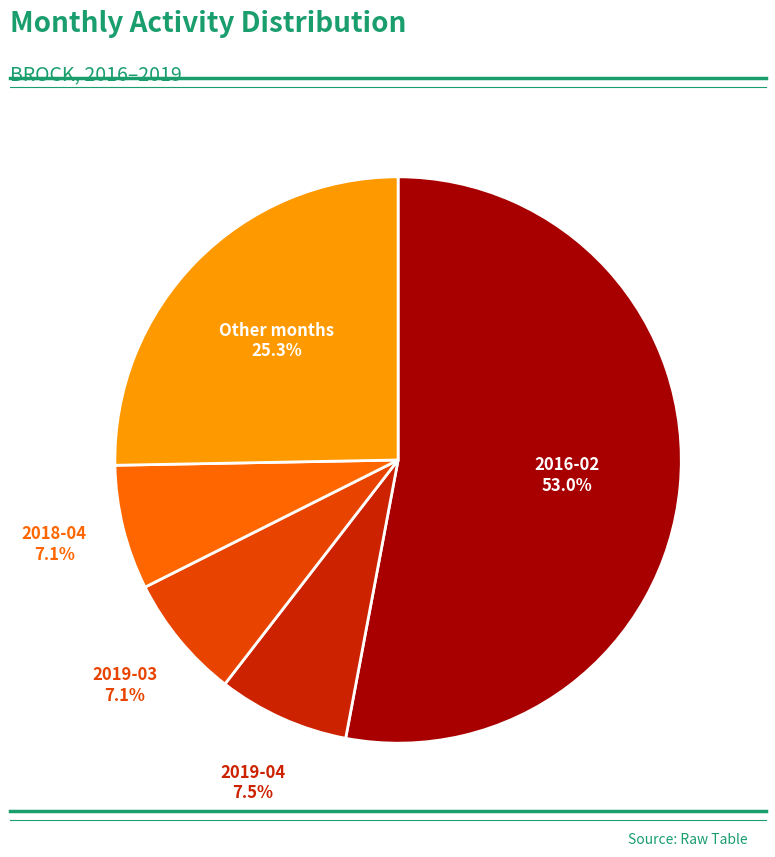

Is there a majority slice in this chart?

Yes